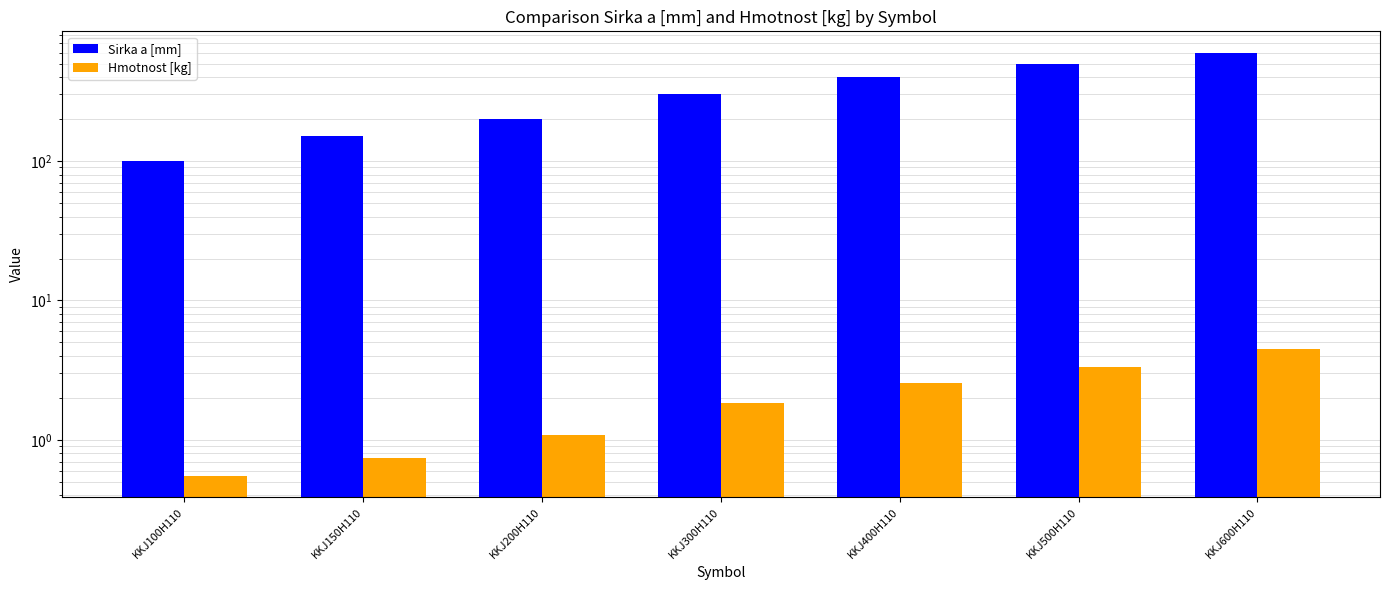

Is it true that Sirka a [mm] equals 300.0 at KKJ300H110?

True